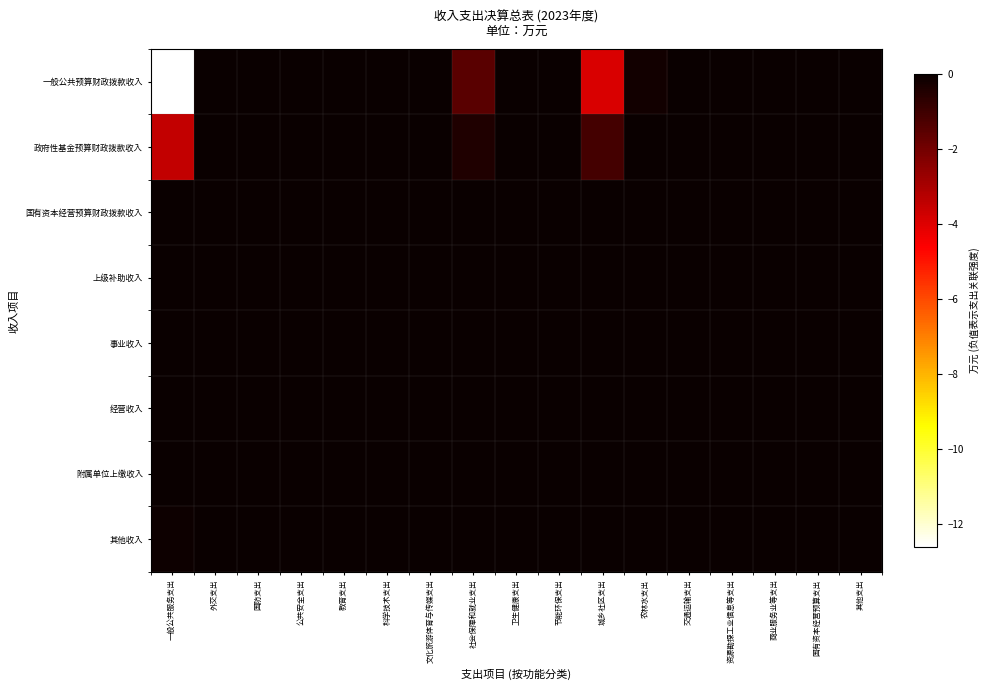

Which label corresponds to the largest value in the chart?

外交支出